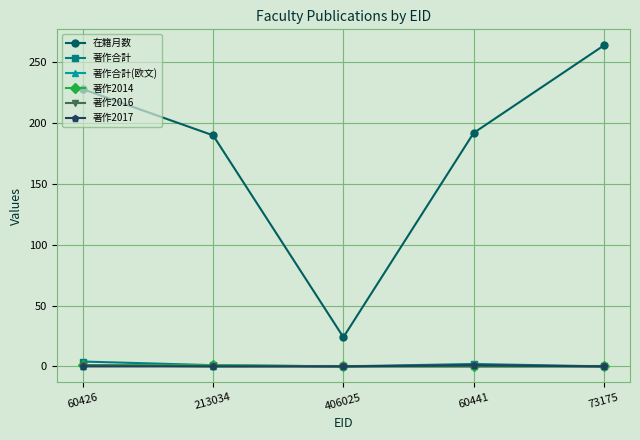

Which series has the largest range (max minus min)?

在籍月数